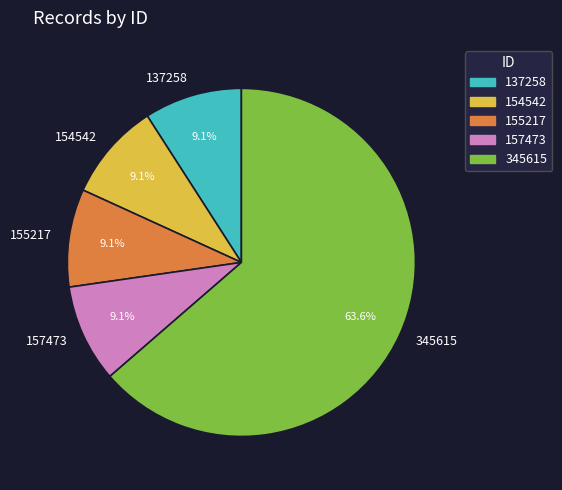

To the nearest percent, what percentage of the pie is 345615?

64%